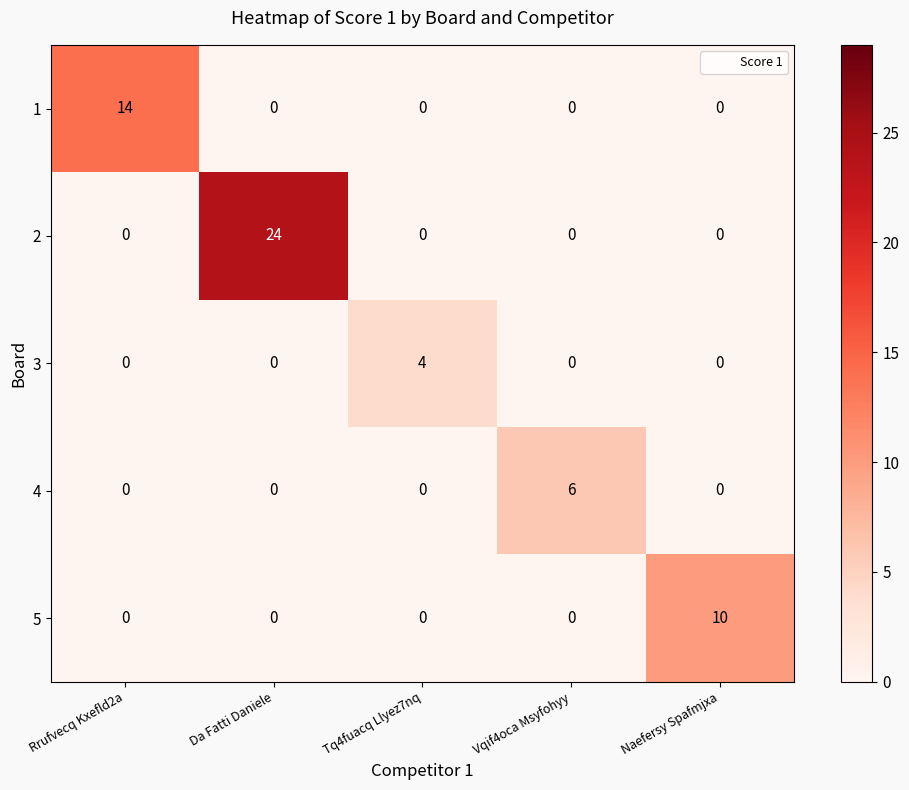

Is it true that 5 equals -4 at Vqif4oca Msyfohyy?

False